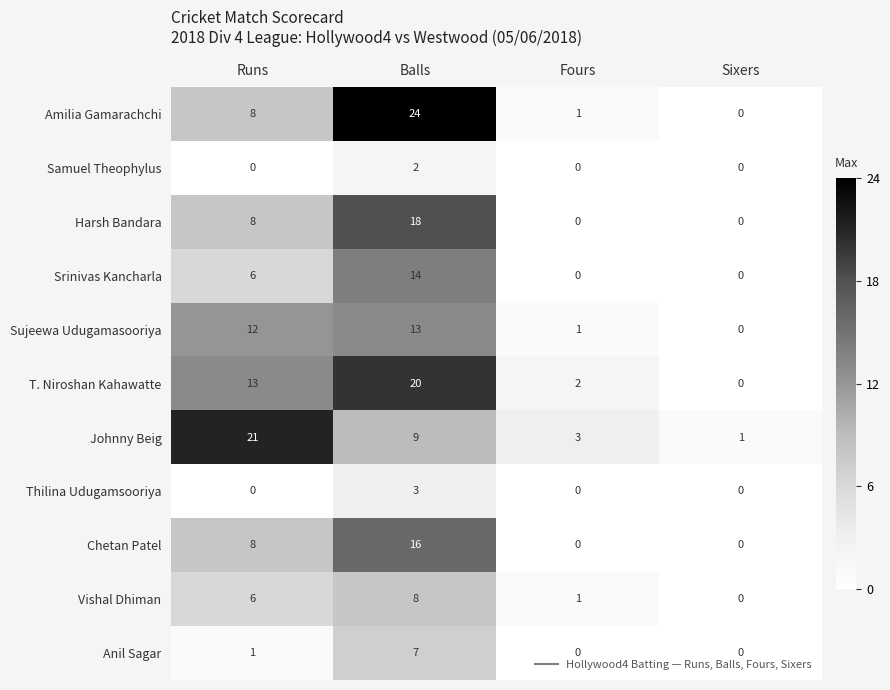

What is the difference between the maximum and minimum values in the Chetan Patel series?

16